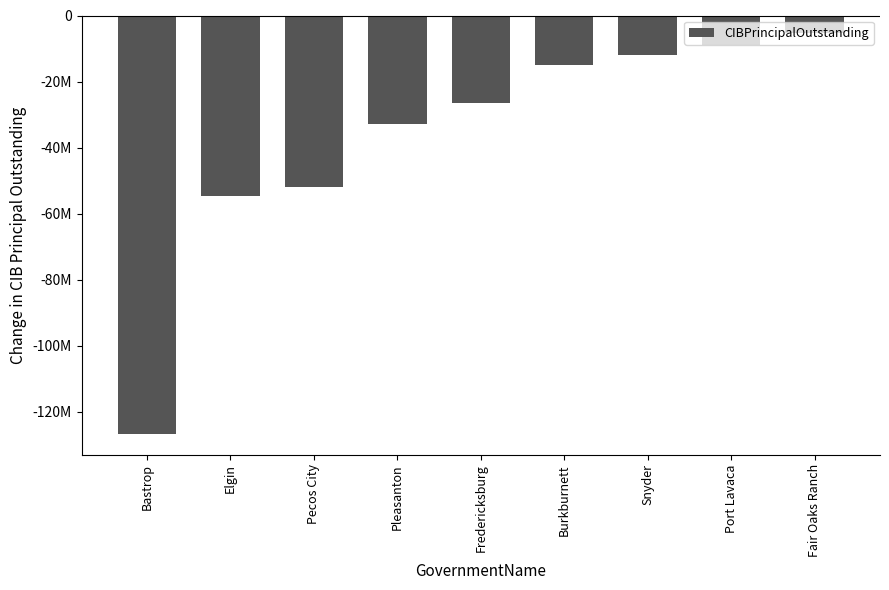

Reading left to right, transcribe all the data shown in this chart.

-126695000	-54545000	-51830000	-32915000	-26467000	-15065000	-12015000	-8975000	-5320000